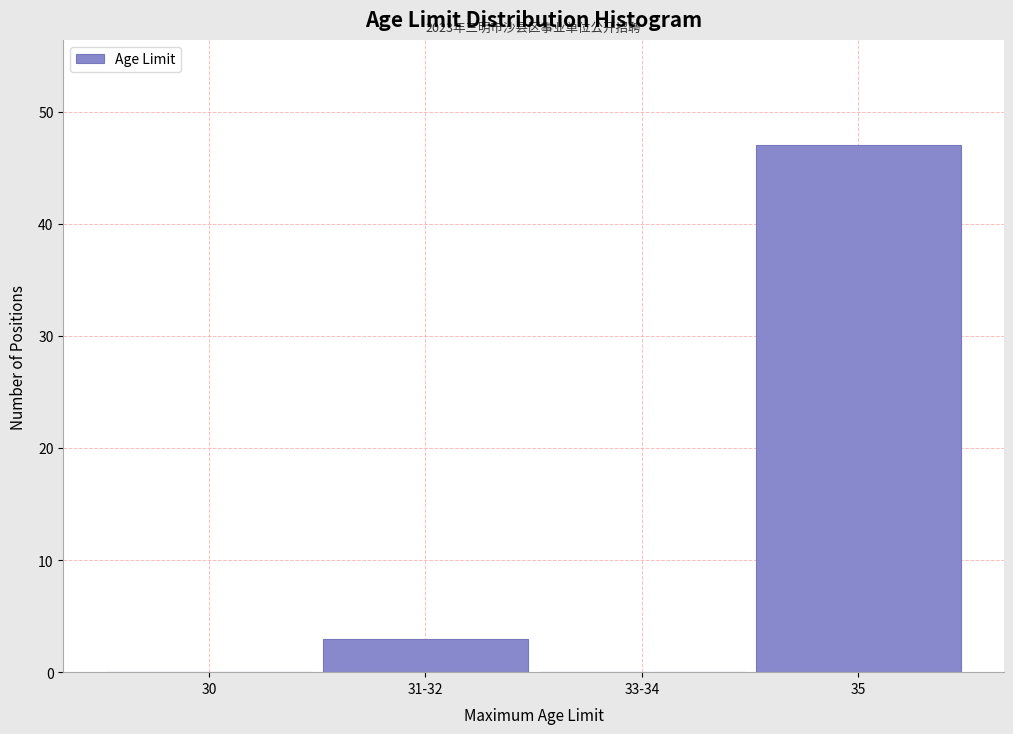

Reading right to left, list all the values displayed in this chart.

35=47	33-34=0	31-32=3	30=0